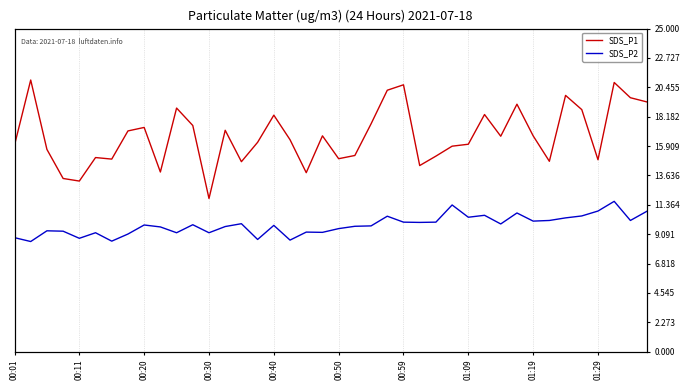

True or false: SDS_P2 has more than 0 interior local peaks.

True